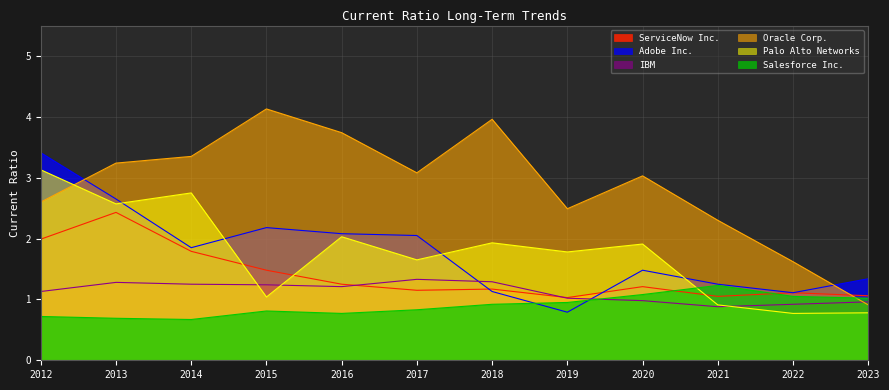

Reading right to left, transcribe all the data shown in this chart.

ServiceNow Inc.: 2023=1.1	2022=1.1	2021=1.1	2020=1.2	2019=1.0	2018=1.2	2017=1.1	2016=1.2	2015=1.5	2014=1.8	2013=2.4	2012=2.0
Adobe Inc.: 2023=1.3	2022=1.1	2021=1.2	2020=1.5	2019=0.8	2018=1.1	2017=2.0	2016=2.1	2015=2.2	2014=1.9	2013=2.6	2012=3.4
IBM: 2023=1.0	2022=0.9	2021=0.9	2020=1.0	2019=1.0	2018=1.3	2017=1.3	2016=1.2	2015=1.2	2014=1.2	2013=1.3	2012=1.1
Oracle Corp.: 2023=0.9	2022=1.6	2021=2.3	2020=3.0	2019=2.5	2018=4.0	2017=3.1	2016=3.7	2015=4.1	2014=3.4	2013=3.2	2012=2.6
Palo Alto Networks: 2023=0.8	2022=0.8	2021=0.9	2020=1.9	2019=1.8	2018=1.9	2017=1.6	2016=2.0	2015=1.0	2014=2.8	2013=2.6	2012=3.1
Salesforce Inc.: 2023=1.0	2022=1.1	2021=1.2	2020=1.1	2019=0.9	2018=0.9	2017=0.8	2016=0.8	2015=0.8	2014=0.7	2013=0.7	2012=0.7